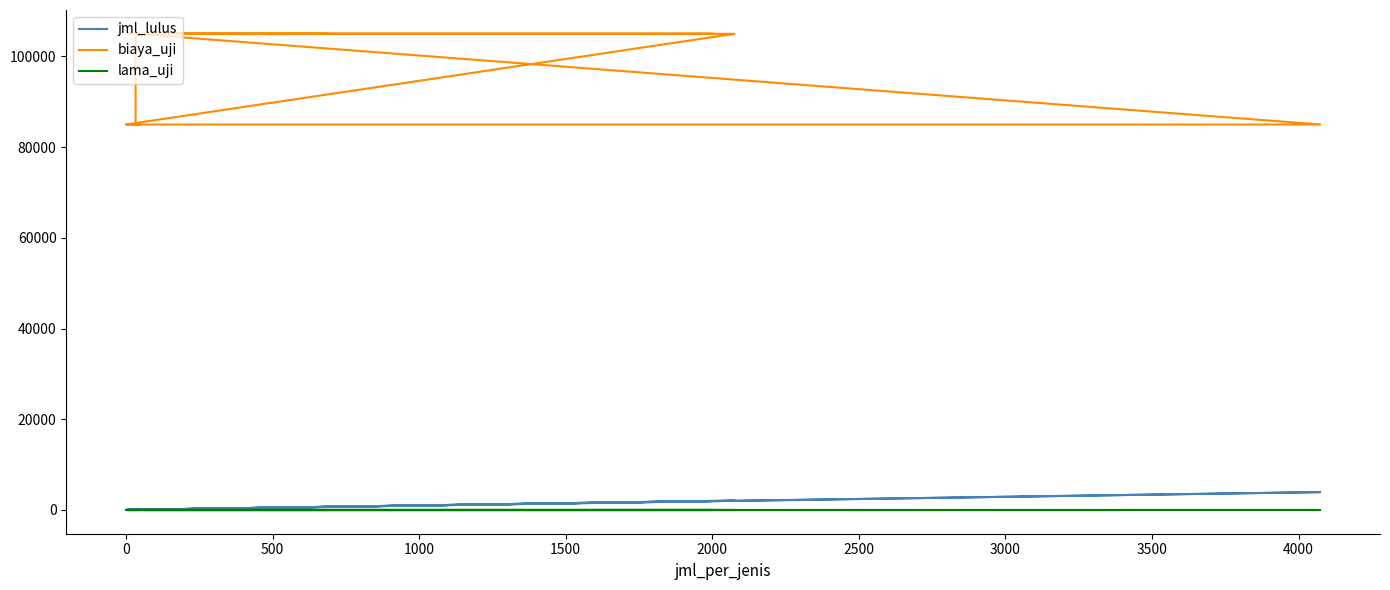

What is the highest value of the biaya_uji series?

105000